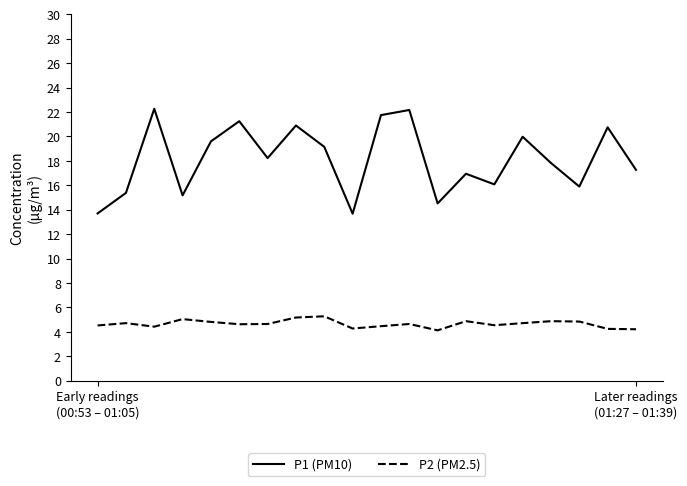

What are all the series names shown in the legend?

P1 (PM10), P2 (PM2.5)